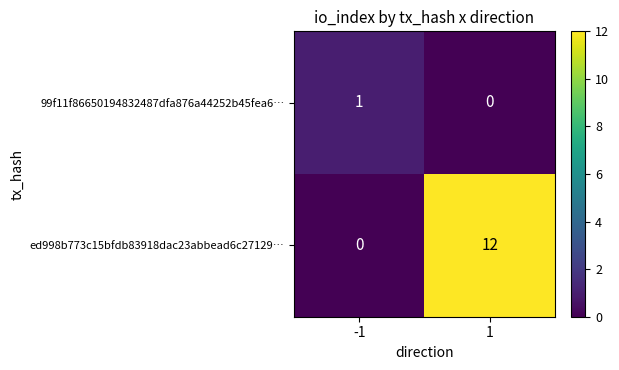

Reading left to right, list all the values displayed in this chart.

99f11f86650194832487dfa876a44252b45fea6…: -1=1	1=0
ed998b773c15bfdb83918dac23abbead6c27129…: -1=0	1=12